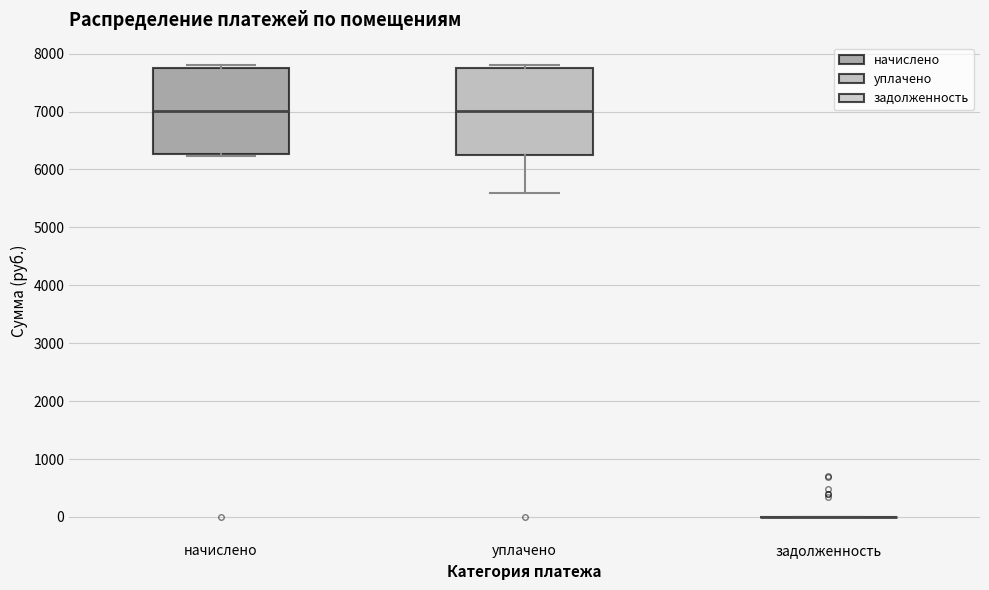

Reading left to right, read every box against the y-axis: the position of its median line, the range the box covers, and the ends of its whiskers. The values are not printed on the chart, so give them approximately, as read against the axis.

начислено: median 7000, box 6300 to 7800, whiskers 6200 to 7800 (just above the box's upper edge)
уплачено: median 7000, box 6300 to 7800, whiskers 5600 to 7800 (just above the box's upper edge)
задолженность: box collapsed to a line at 0, whiskers 0 to 0